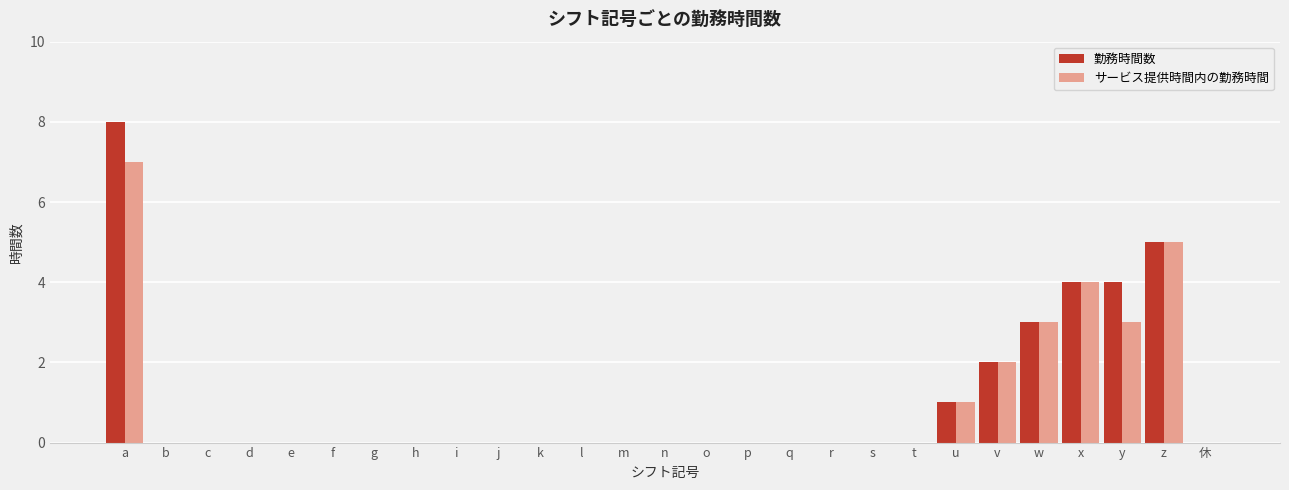

Is the value of 勤務時間数 at z greater than the value of サービス提供時間内の勤務時間 at 休?

Yes